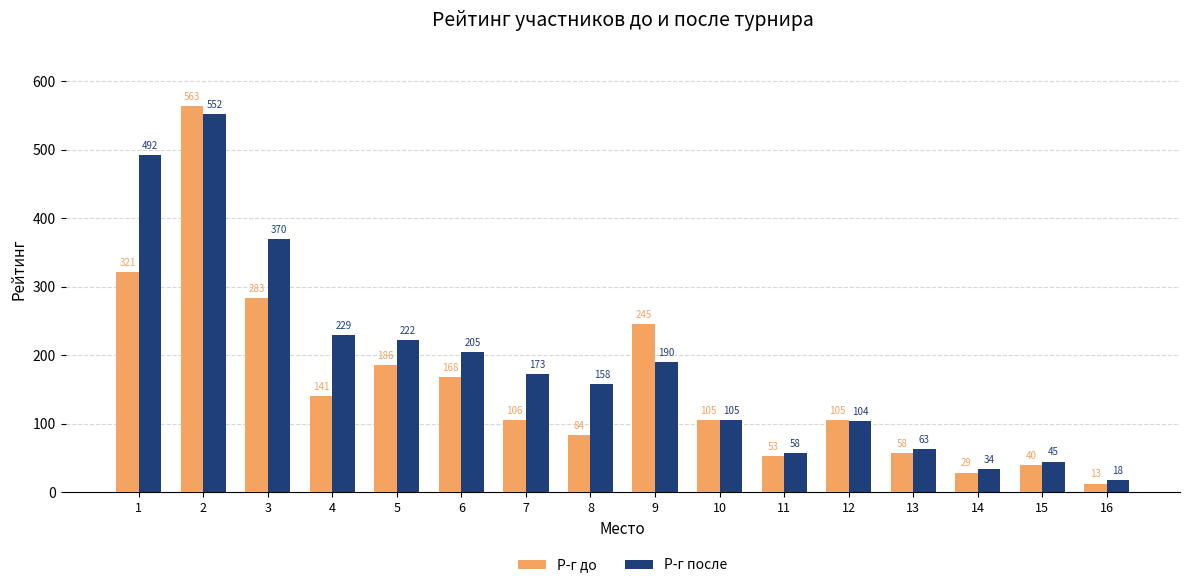

What is the highest value of the Р-г до series?

563